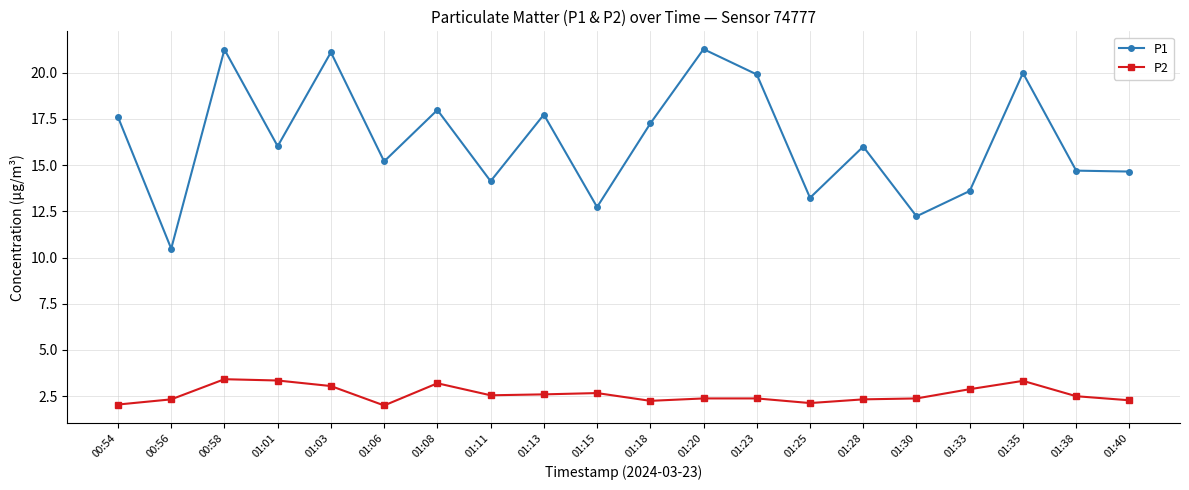

Count the number of categories in the chart.

20